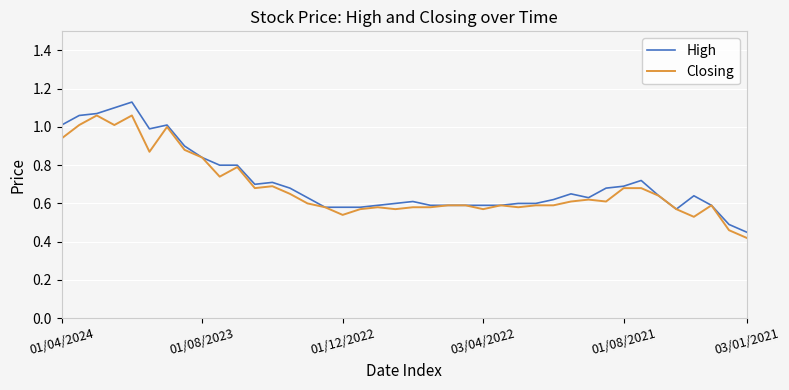

Which series has the largest range (max minus min)?

High